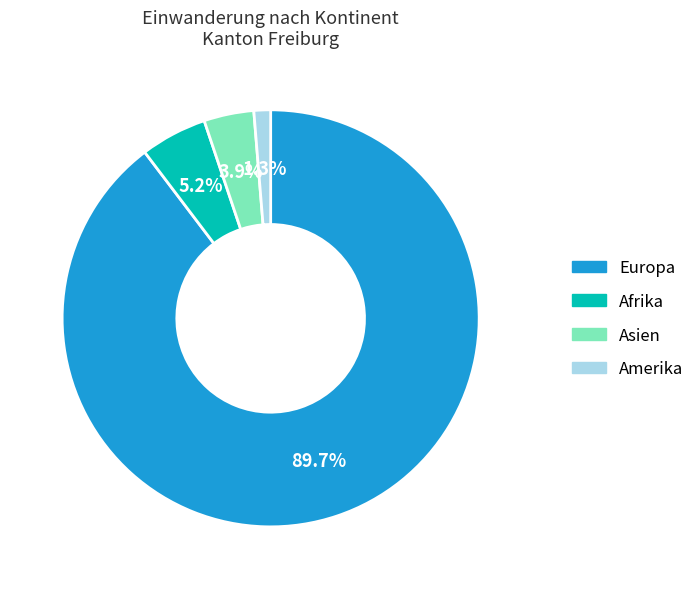

Is there a majority slice in this chart?

Yes